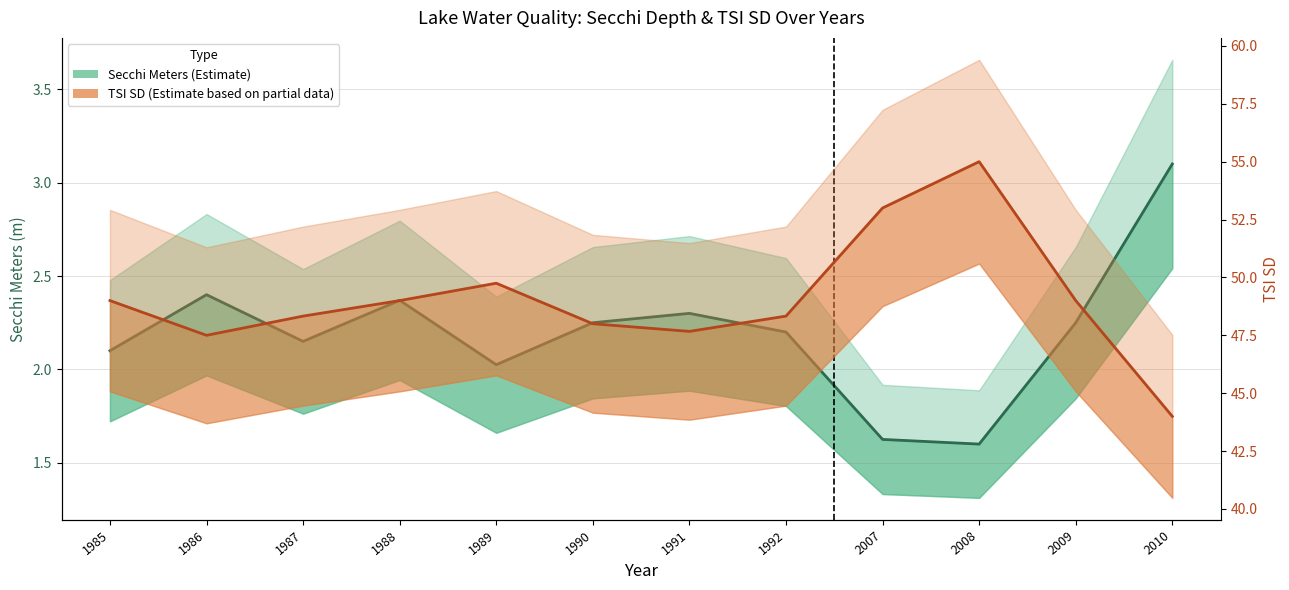

How many interior local peaks does the TSI SD (Estimate based on partial data) series have?

2